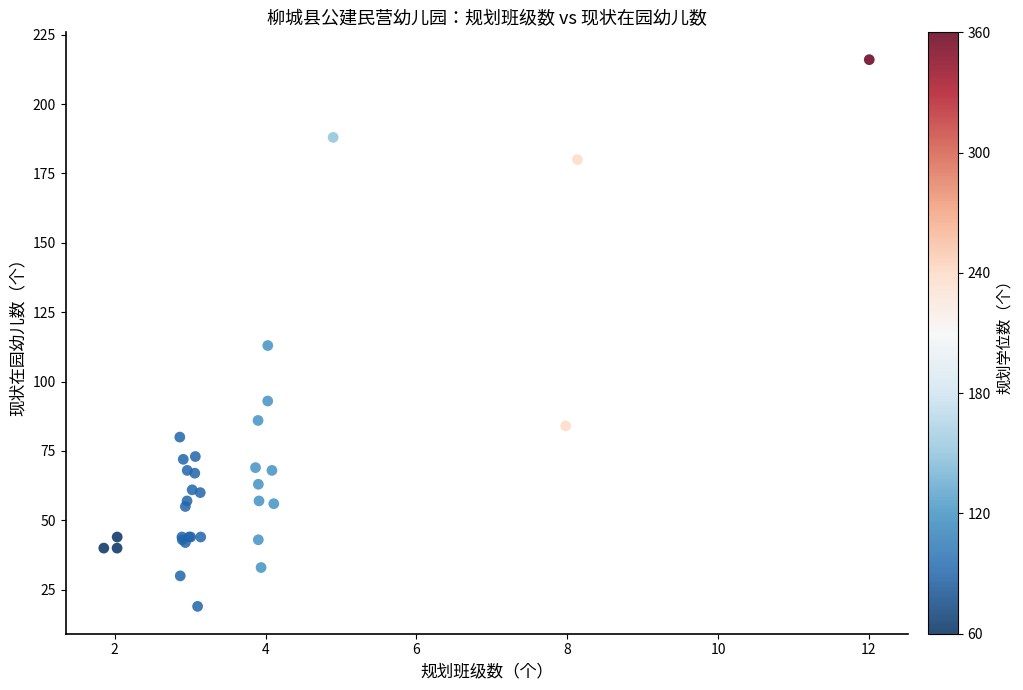

What Y value in the scatter plot is closest to 117?

113